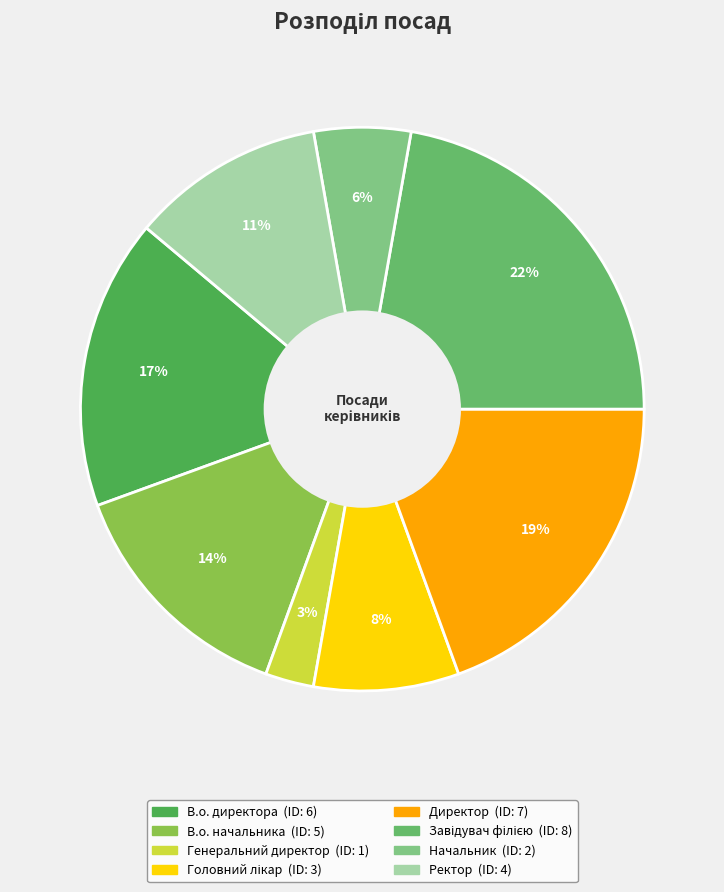

Rank the categories by value from lowest to highest.

Генеральний директор, Начальник, Головний лікар, Ректор, В.о. начальника, В.о. директора, Директор, Завідувач філією